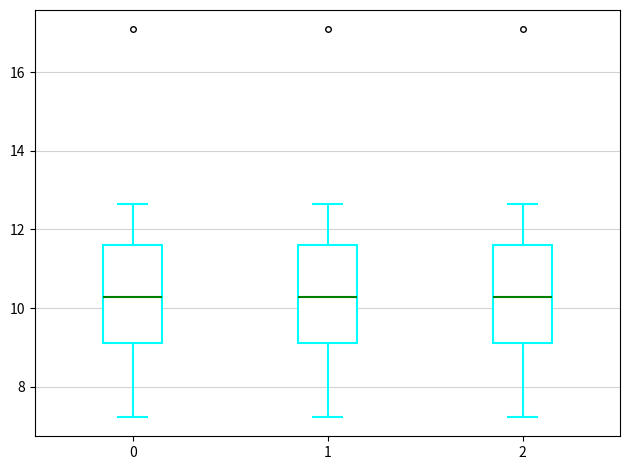

Where does the upper whisker of the box at x = 1 end on the y-axis? The values are not printed on the chart, so give them approximately, as read against the axis.

12.6